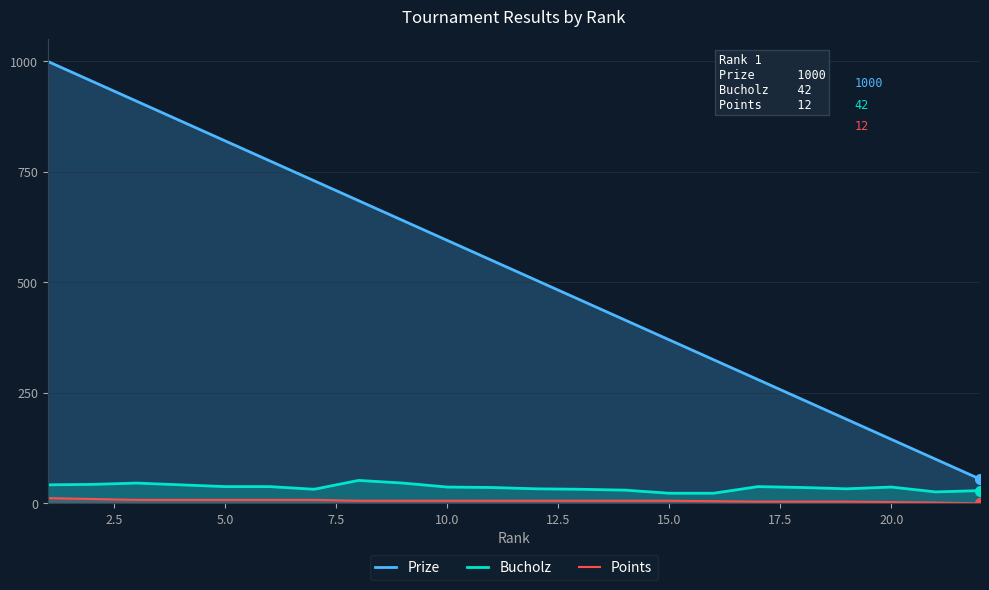

The value of Bucholz at 15.0 is 23. True or false?

True